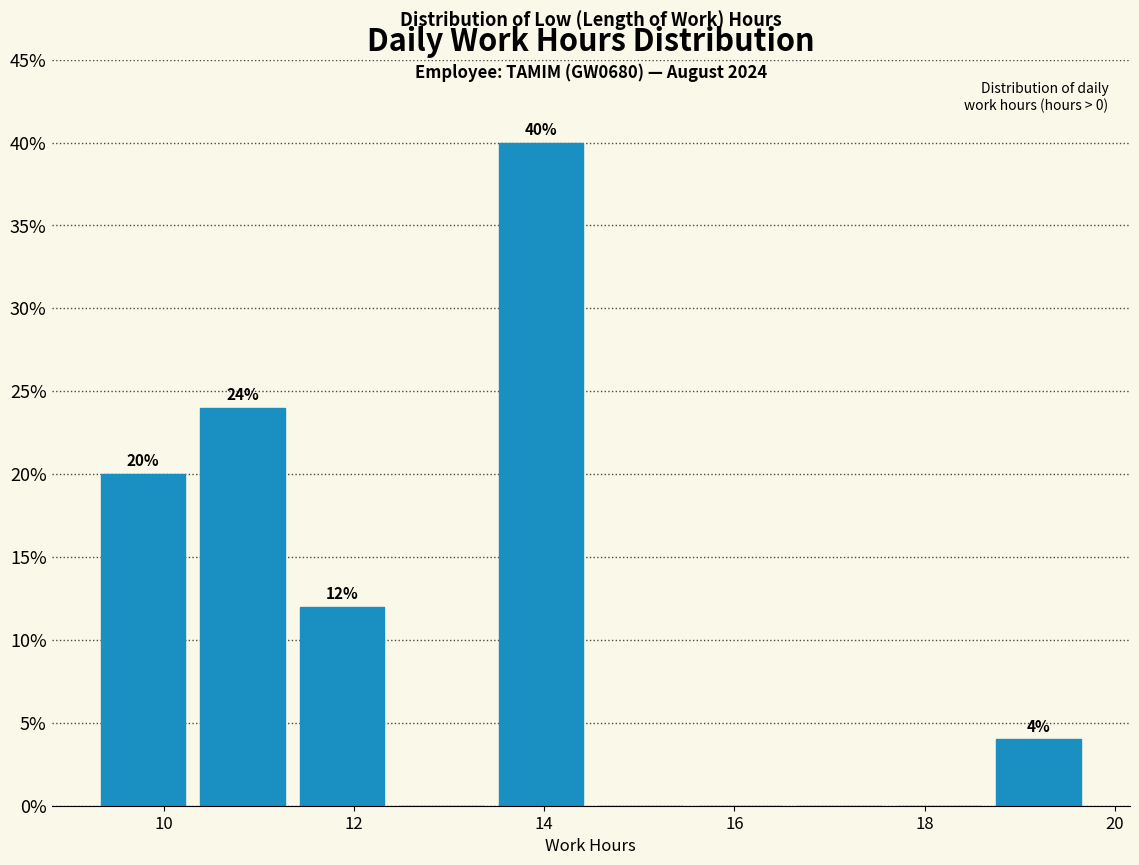

Over which range of the x-axis is the bar tallest?

13.4 to 14.4